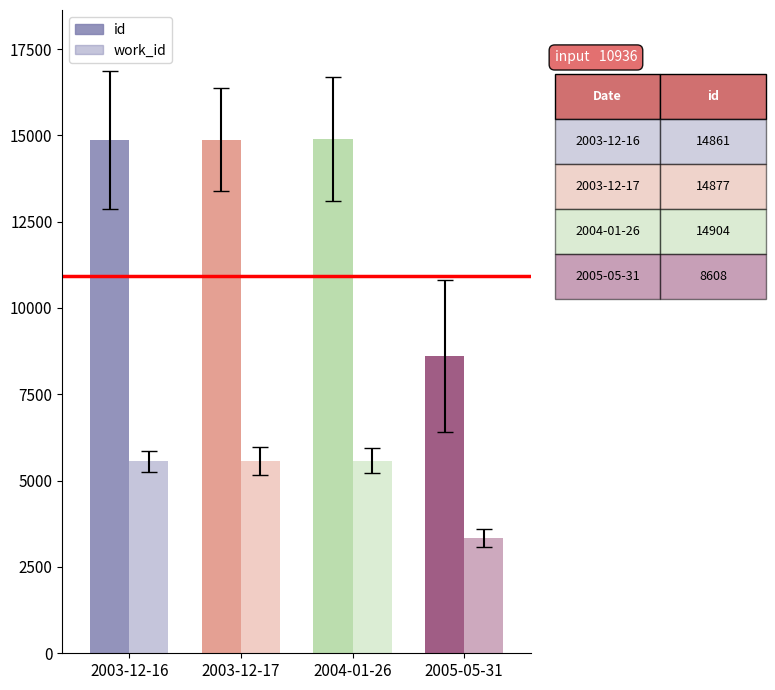

Reading right to left, extract all data points from this chart.

id: 2005-05-31=8608	2004-01-26=14904	2003-12-17=14877	2003-12-16=14861
work_id: 2005-05-31=3337	2004-01-26=5583	2003-12-17=5568	2003-12-16=5562